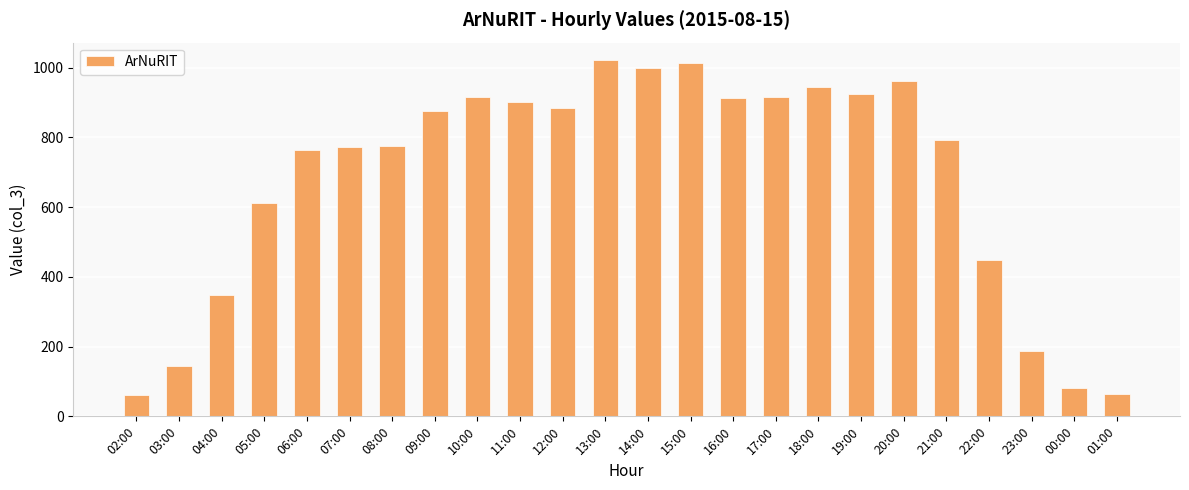

Is it true that the value at 07:00 is 1356?

False